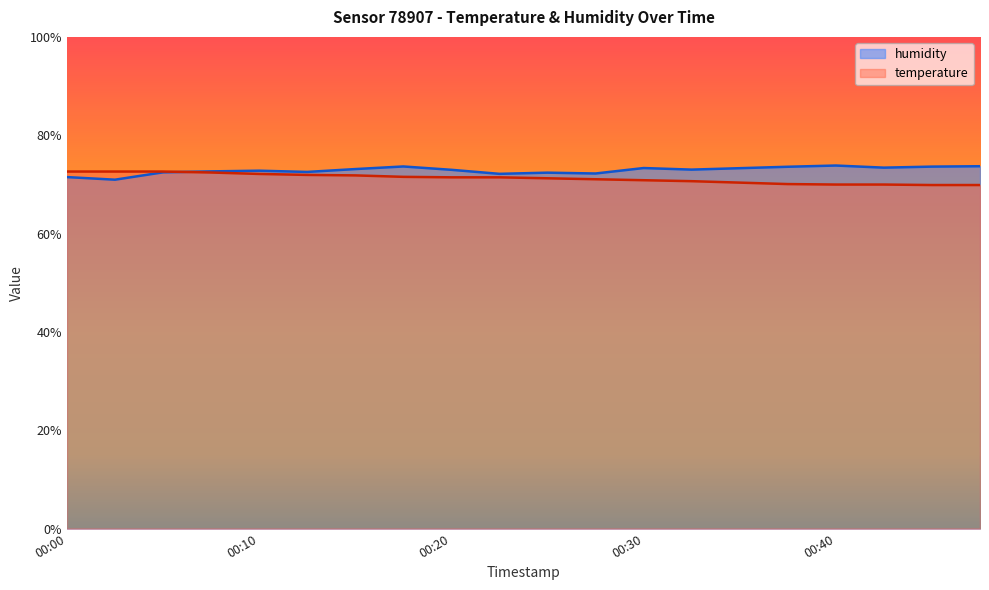

True or false: temperature and humidity intersect in this chart.

True